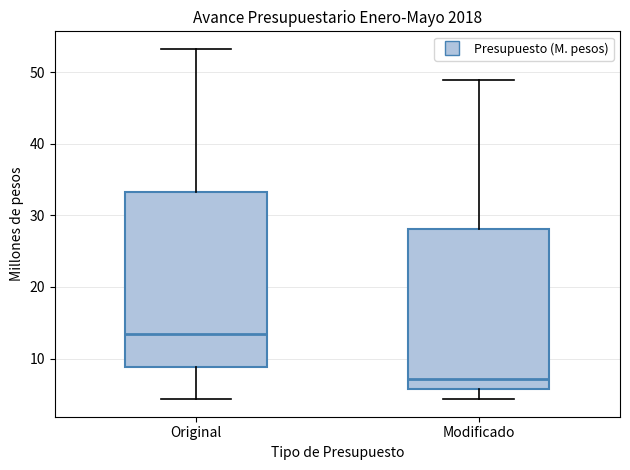

Comparing the boxes themselves (not the whiskers), which one is the tallest?

Original